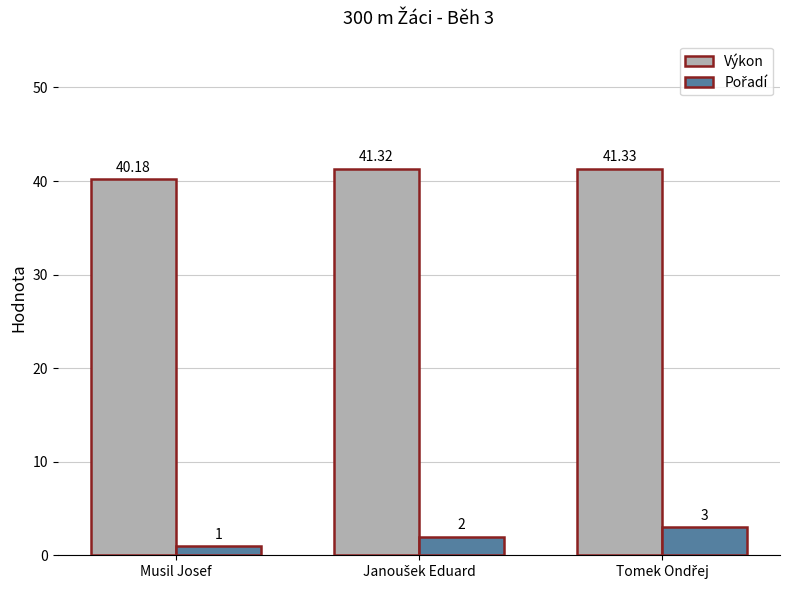

At which label is Výkon closest to 40?

Musil Josef